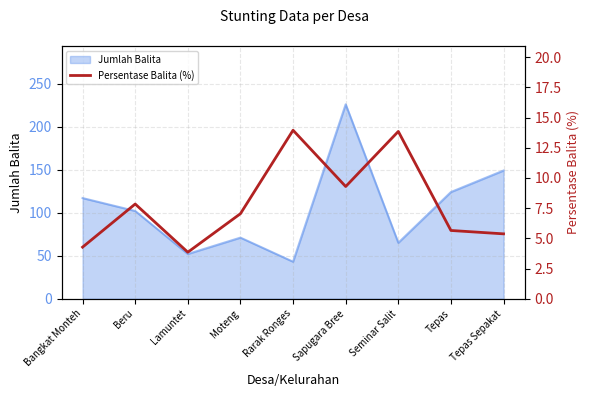

Reading left to right, extract all data points from this chart.

4.3	7.8	3.9	7.0	13.9	9.3	13.8	5.7	5.4